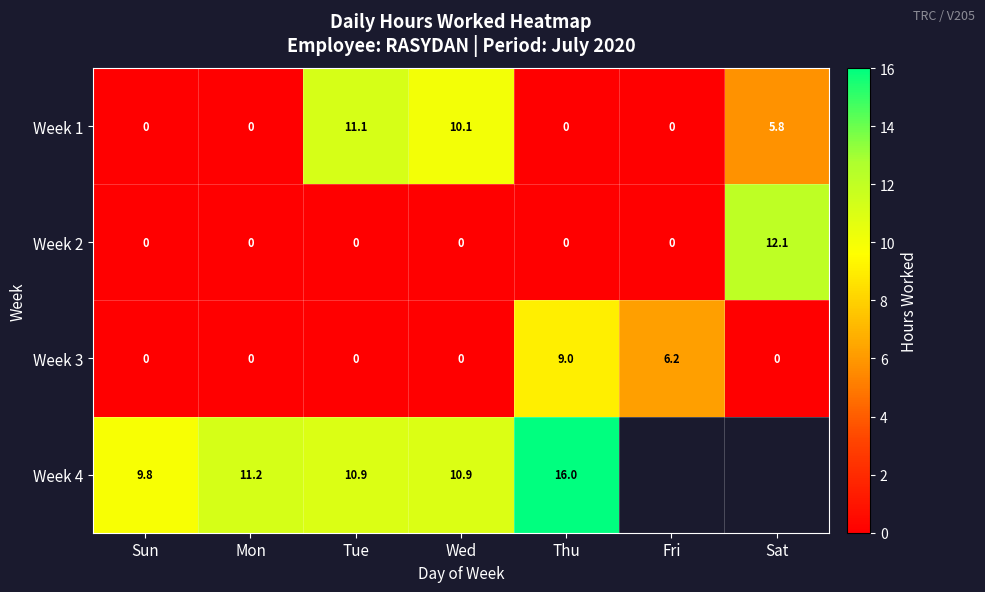

How many data points in Week 1 are above 0?

3